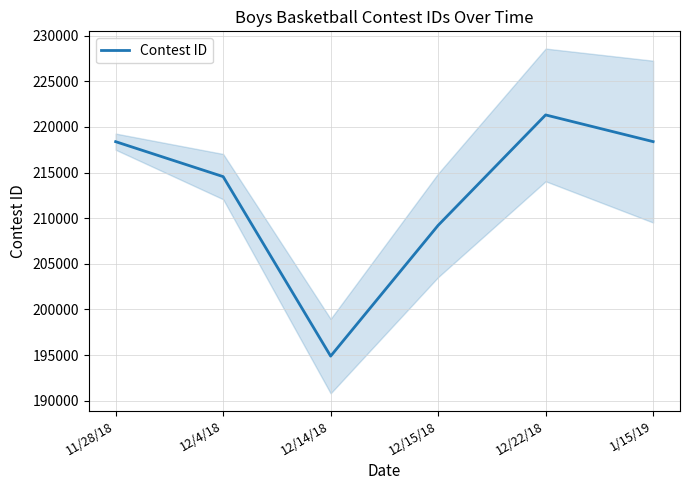

Which category has the lowest value across all series?

12/14/18